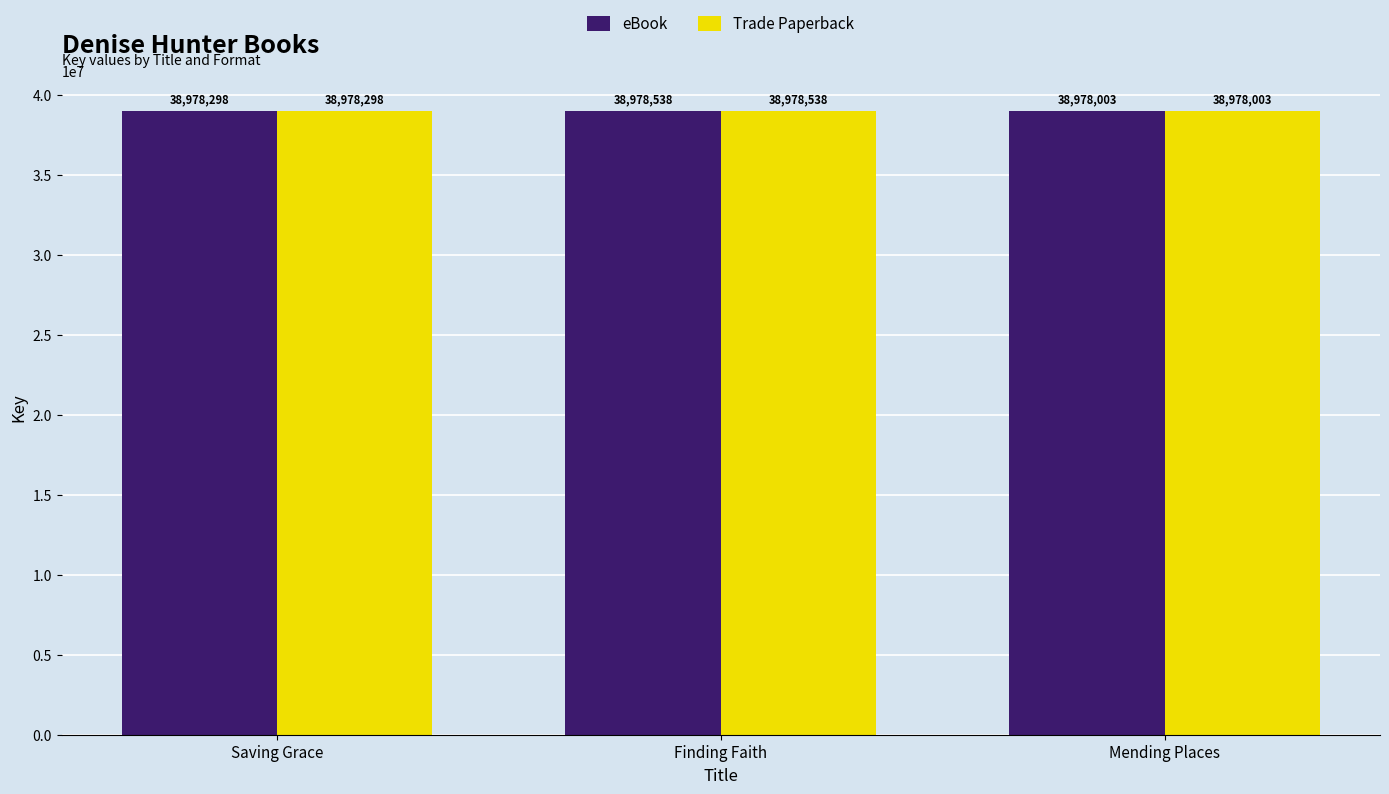

Reading left to right, list all the values displayed in this chart.

eBook: Saving Grace=38978298	Finding Faith=38978538	Mending Places=38978003
Trade Paperback: Saving Grace=38978298	Finding Faith=38978538	Mending Places=38978003